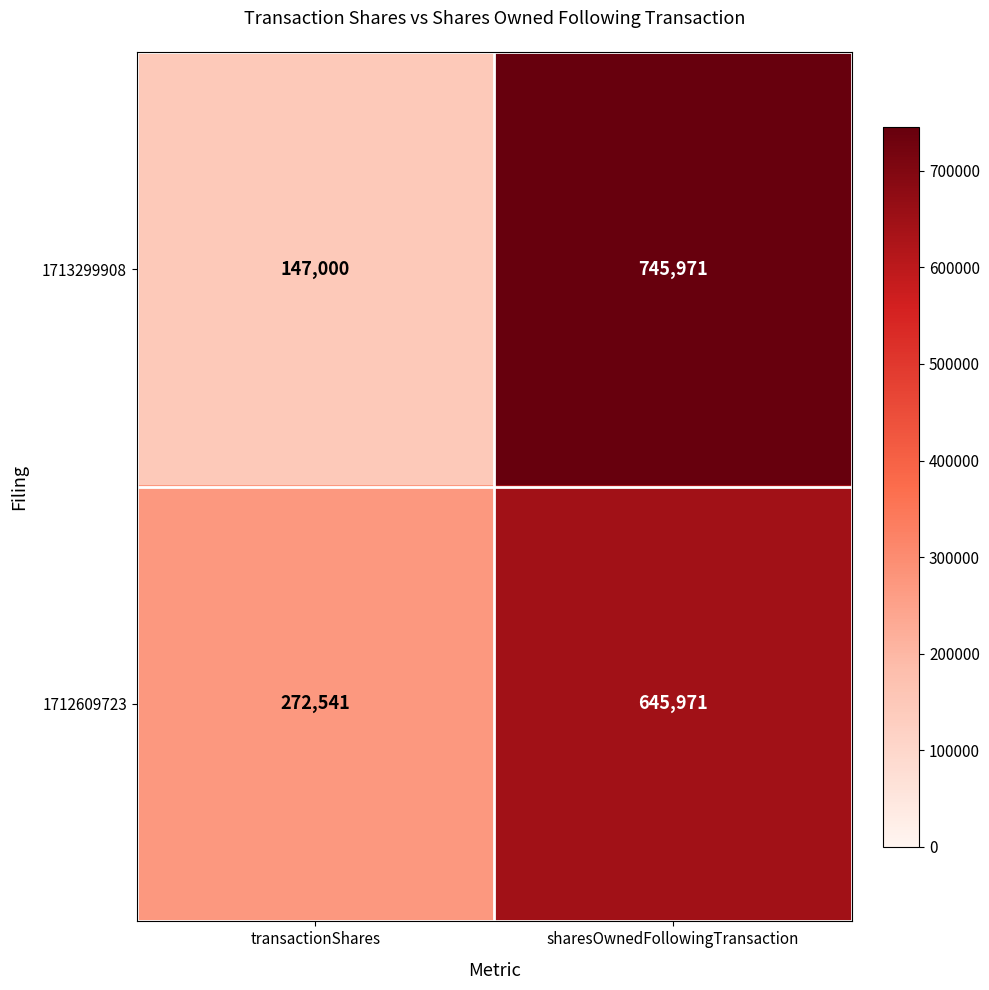

Which series has the largest total across all categories?

1712609723